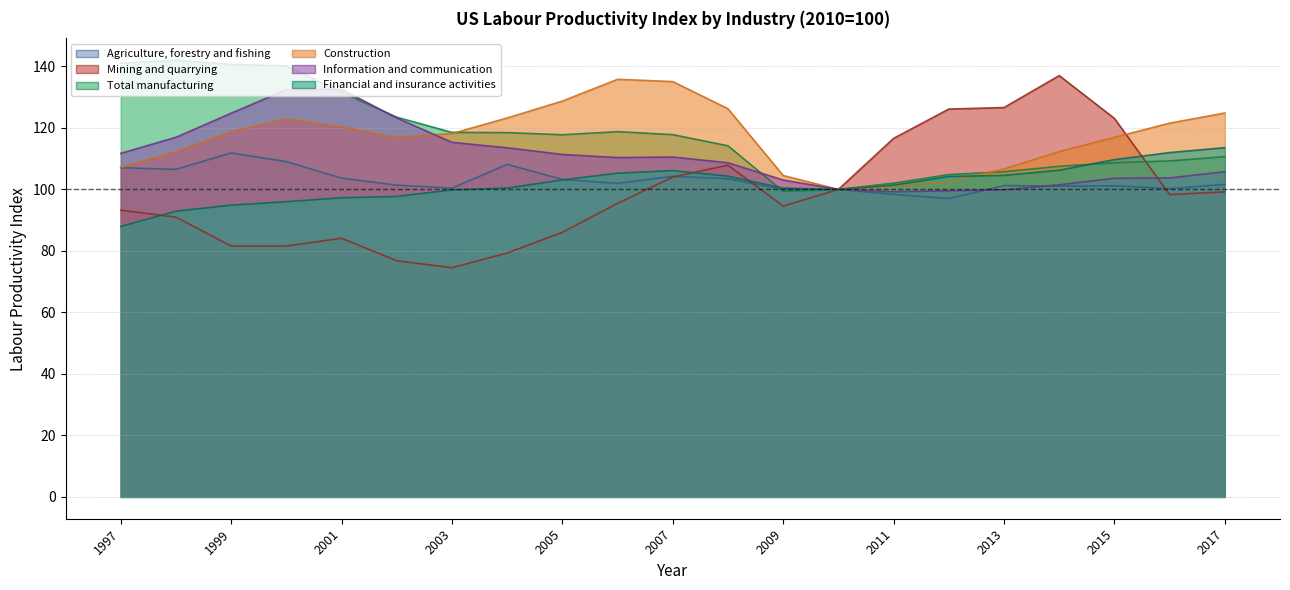

How many intersections are there between Information and communication and Total manufacturing?

3